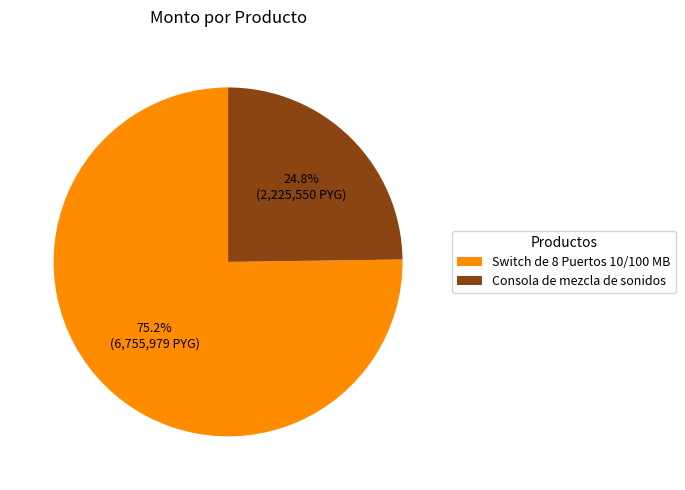

To the nearest percent, what percentage of the pie is Switch de 8 Puertos 10/100 MB?

75%